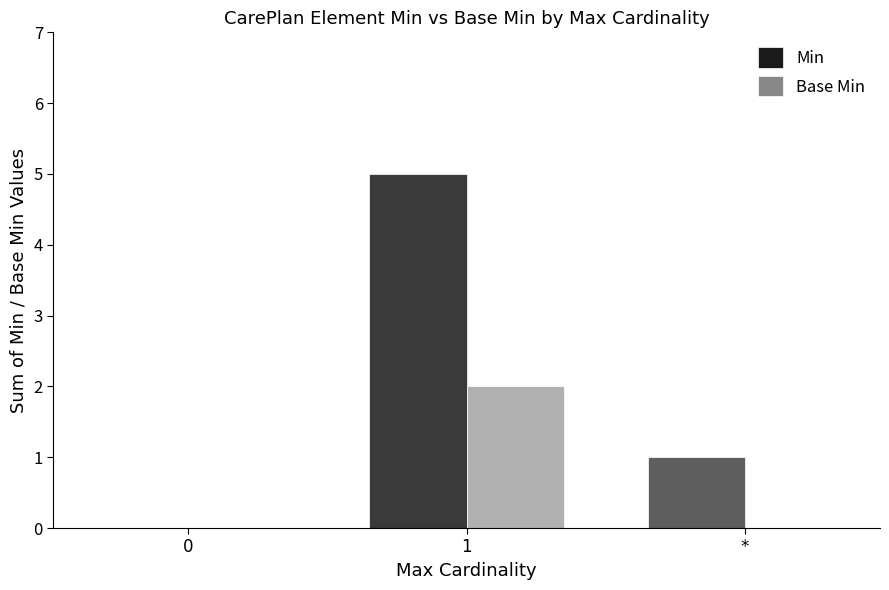

Which series changed the most between 1 and *?

Min